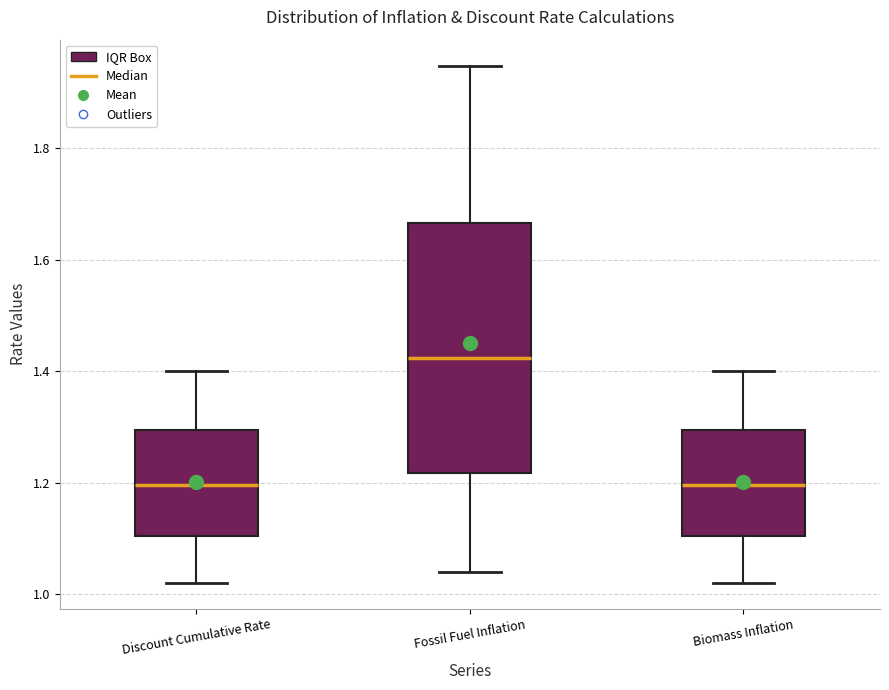

Which box's median line is the highest?

Fossil Fuel Inflation